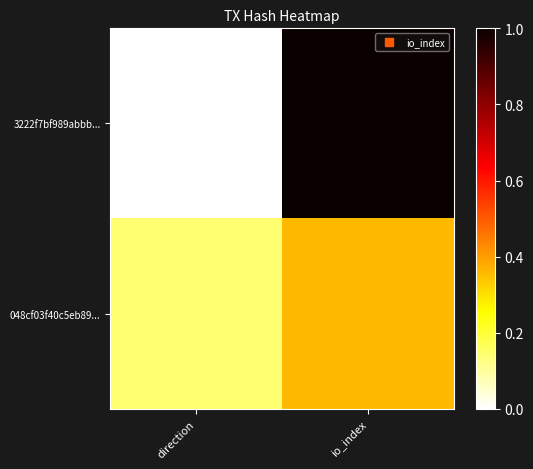

Which series has the largest range (max minus min)?

3222f7bf989abbb...